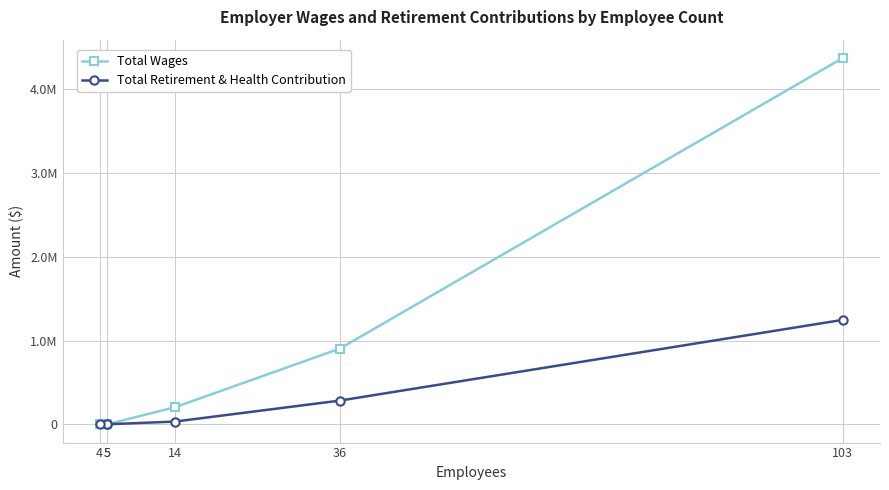

Where is Total Wages nearest to the value 2187055?

36